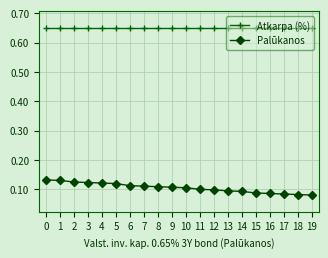

Is the value of Atkarpa (%) at 16 greater than the value of Palūkanos at 16?

Yes